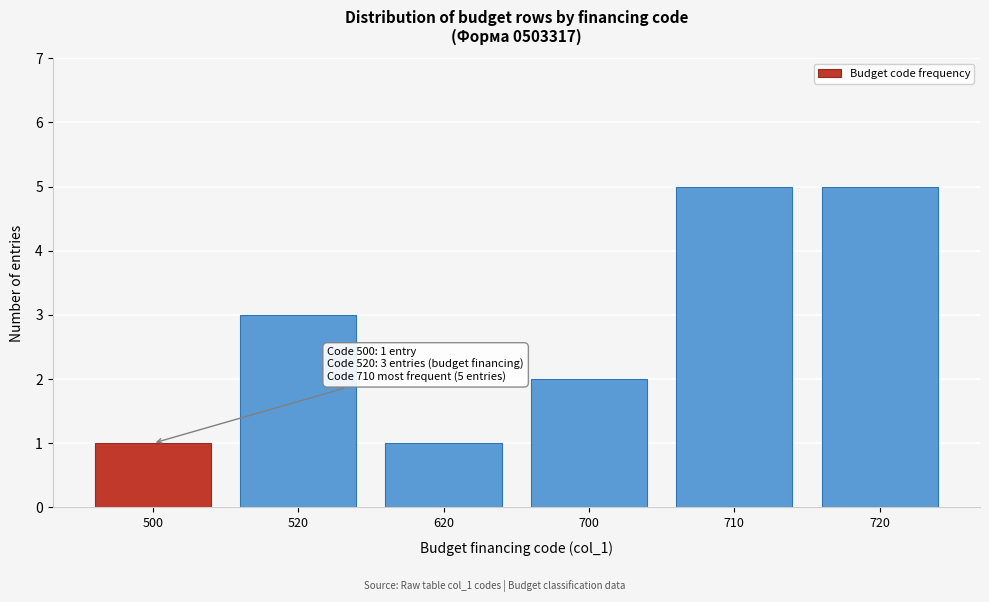

Reading left to right, transcribe all the data shown in this chart.

1	3	1	2	5	5